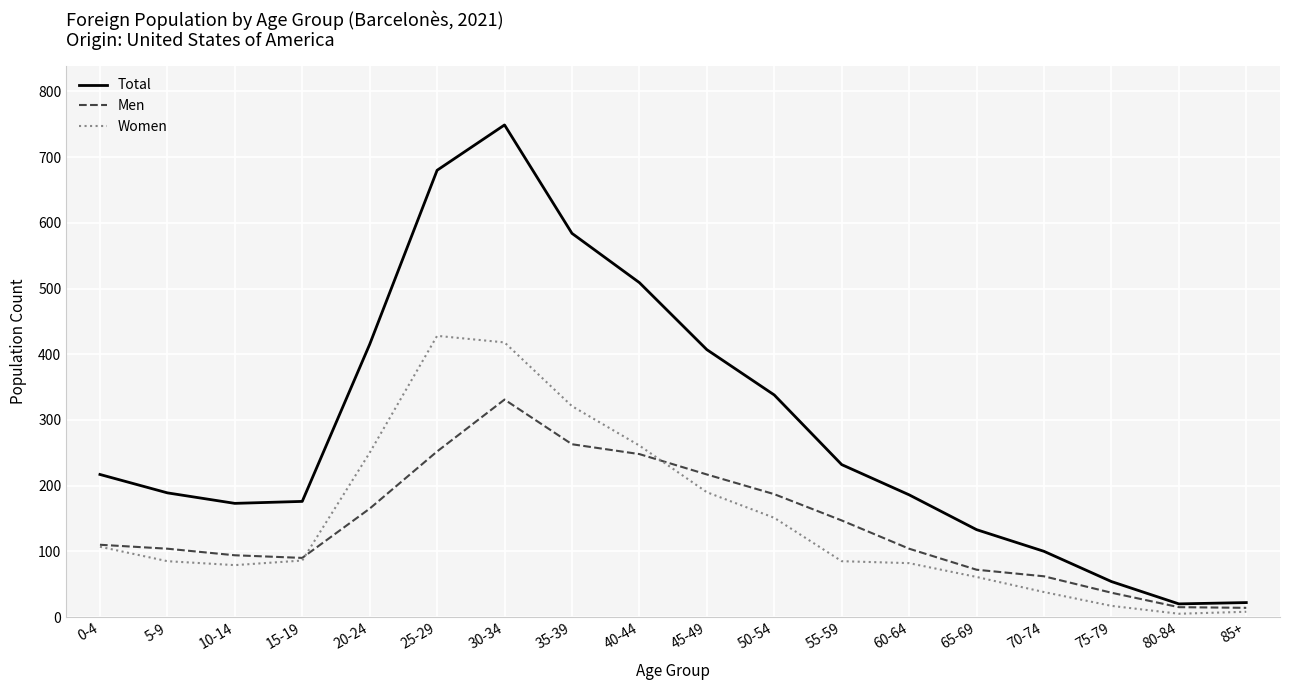

Is it true that Women equals 59 at 55-59?

False